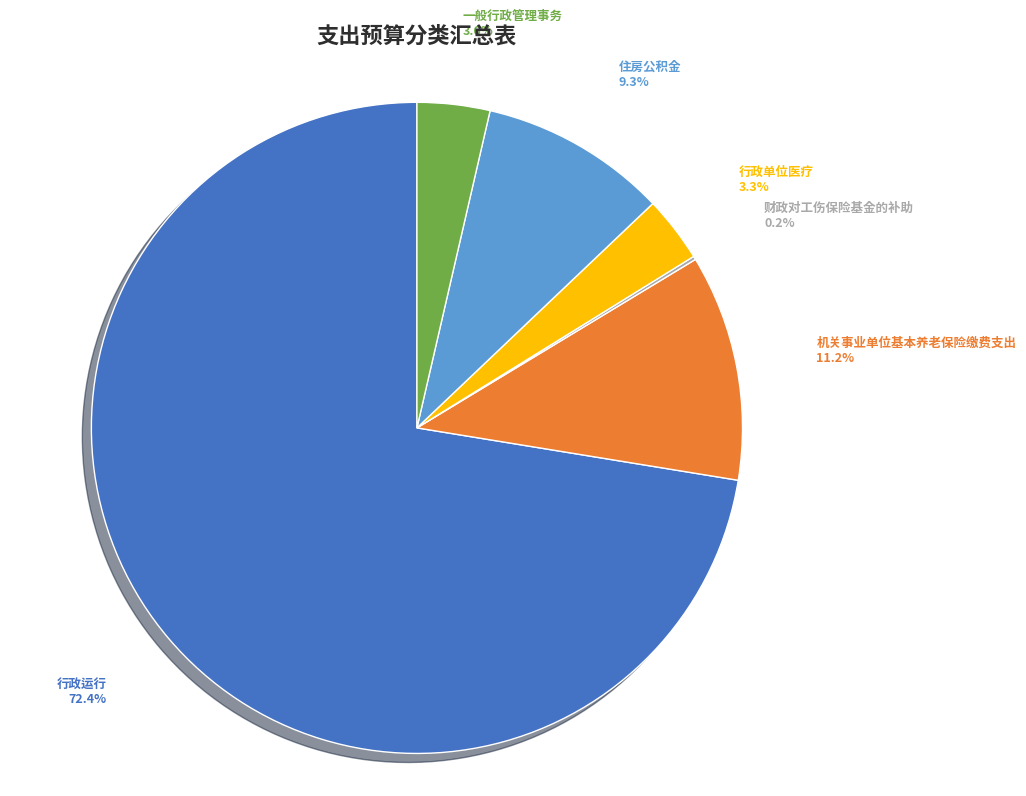

Does 一般行政管理事务 represent more than half of the total?

No